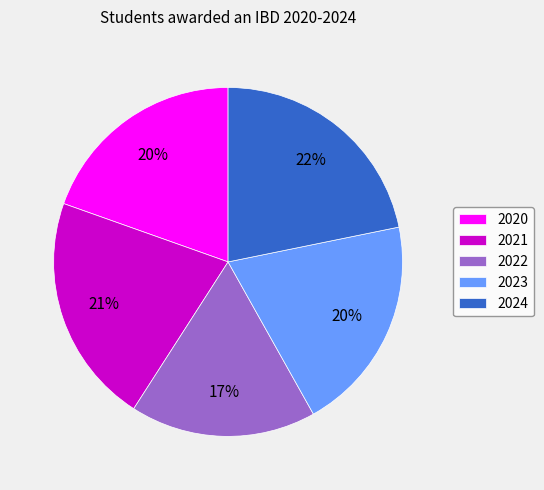

Is it true that 2023 is 26% of the pie?

False